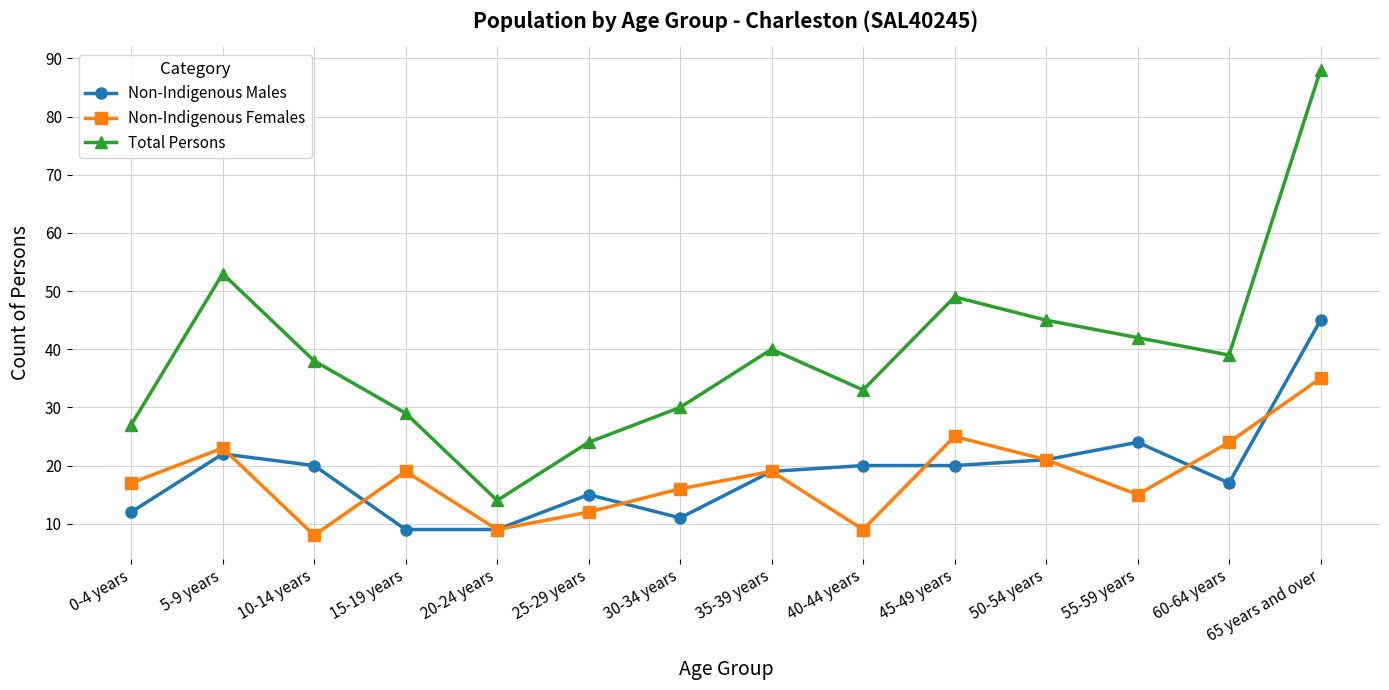

What are all the series names shown in the legend?

Non-Indigenous Males, Non-Indigenous Females, Total Persons